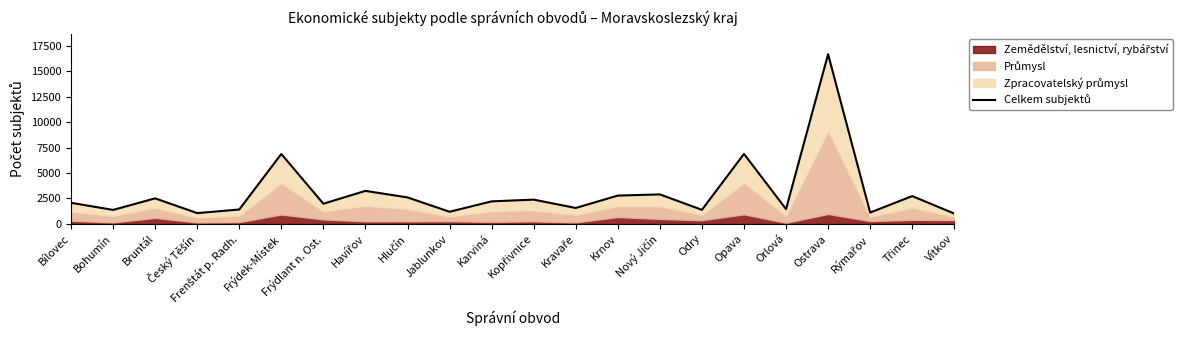

What is the greatest value displayed?

16698